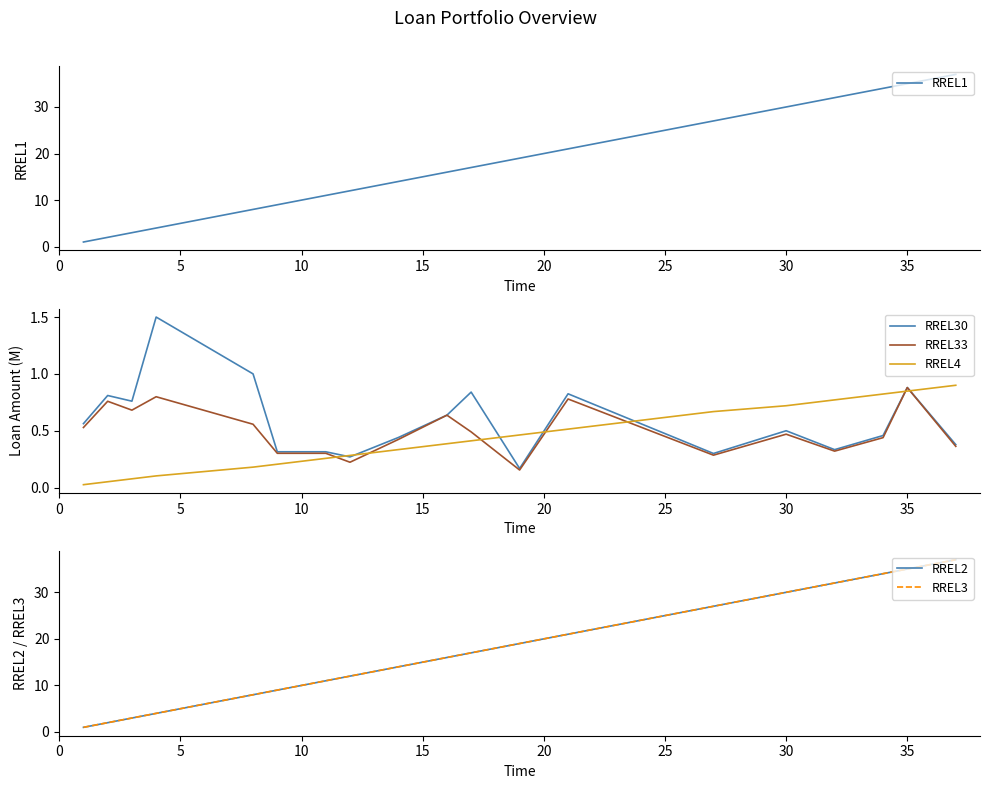

At which label does RREL33 reach its peak?

35